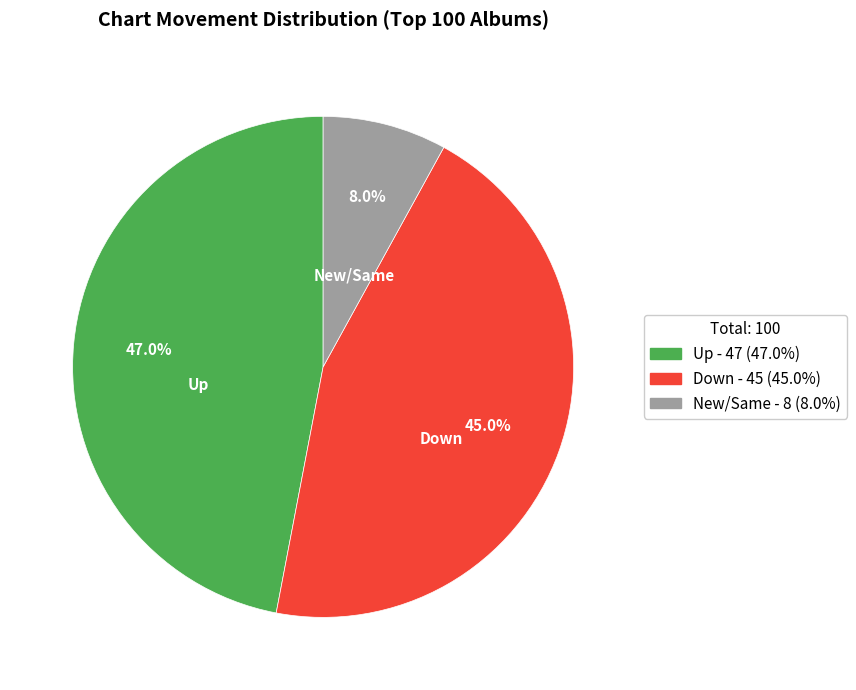

Does any single category account for the majority?

No